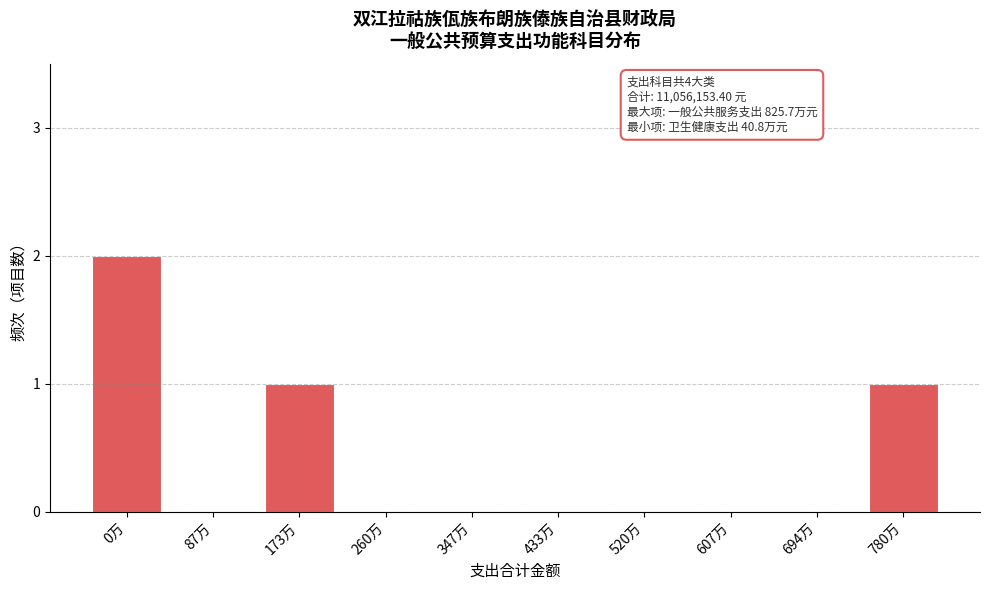

Reading left to right, transcribe all the data shown in this chart.

0万=2	87万=0	173万=1	260万=0	347万=0	433万=0	520万=0	607万=0	694万=0	780万=1